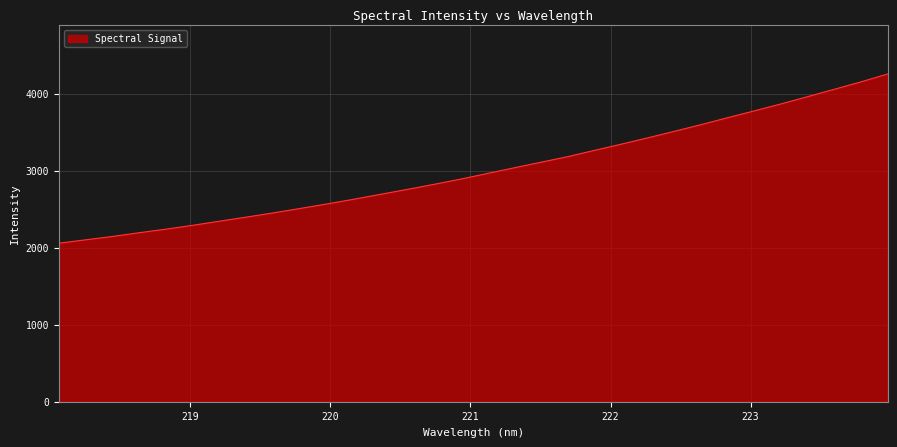

How many lines are shown in the chart?

1